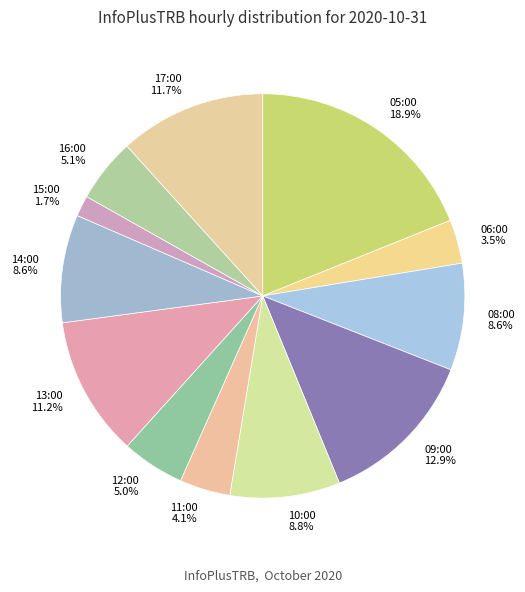

What is the largest slice in the pie chart?

05:00